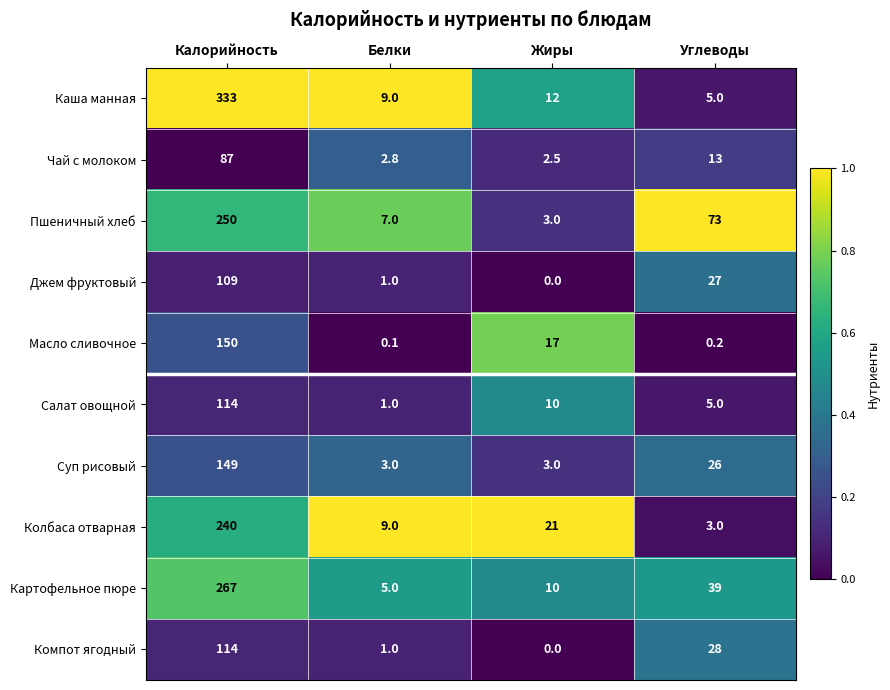

At which category is the sum across all series the highest?

Калорийность